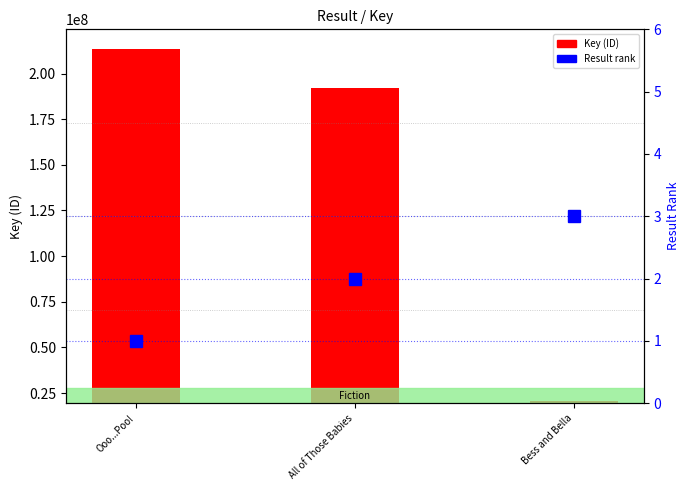

Reading right to left, what are all the values shown in this chart?

Key (ID): Bess and Bella=20539021	All of Those Babies=191897842	Ooo...Poo!=213533175
Result rank: Bess and Bella=3	All of Those Babies=2	Ooo...Poo!=1